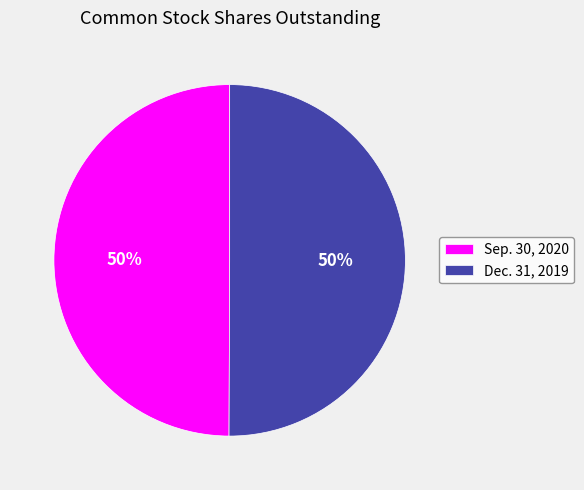

True or false: Dec. 31, 2019 accounts for 64% of the total.

False